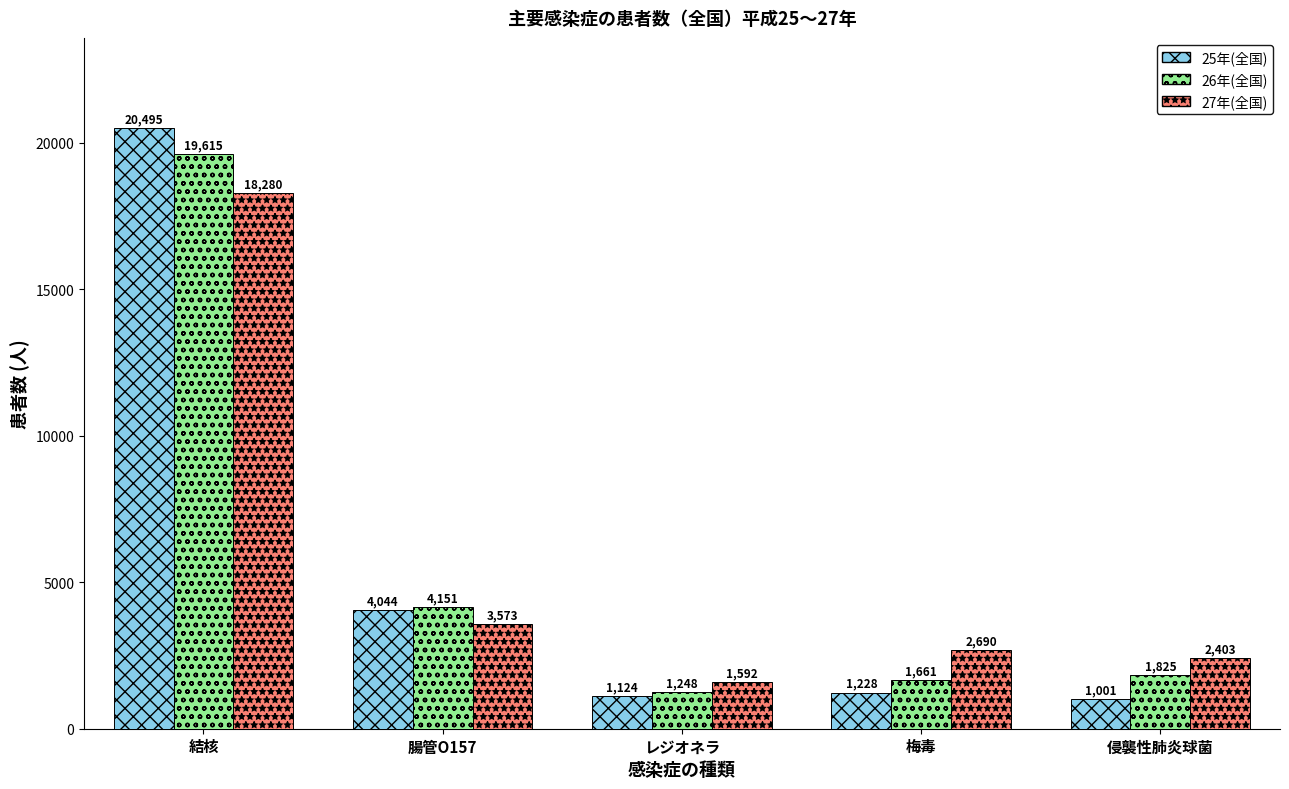

Reading right to left, list all the values displayed in this chart.

25年(全国): 1001	1228	1124	4044	20495
26年(全国): 1825	1661	1248	4151	19615
27年(全国): 2403	2690	1592	3573	18280